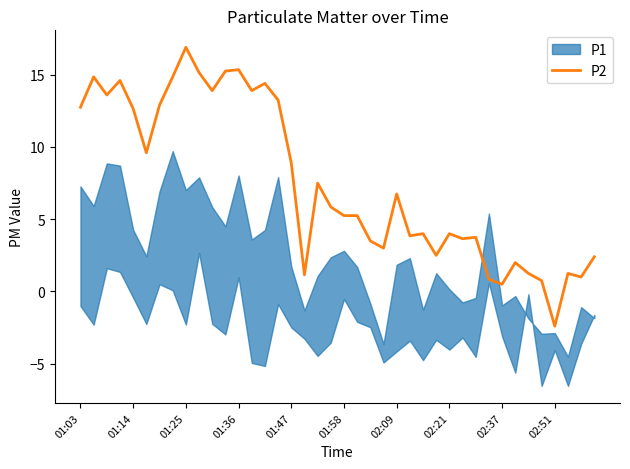

Which category has the lowest value in the P2 series?

02:51